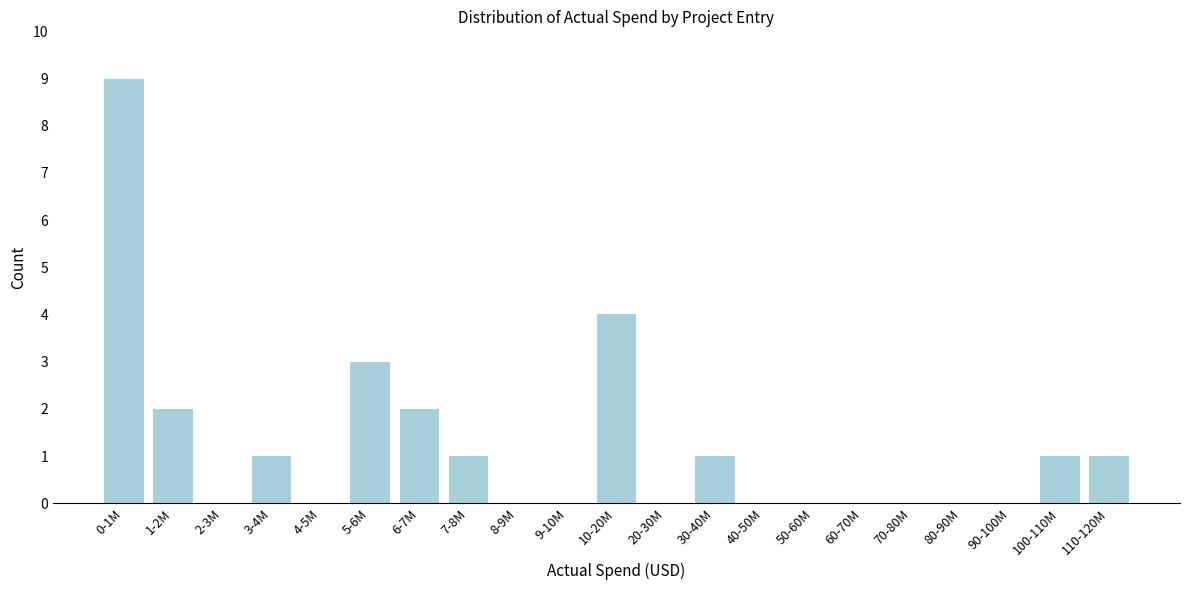

Reading left to right, extract all data points from this chart.

0-1M=9	1-2M=2	2-3M=0	3-4M=1	4-5M=0	5-6M=3	6-7M=2	7-8M=1	8-9M=0	9-10M=0	10-20M=4	20-30M=0	30-40M=1	40-50M=0	50-60M=0	60-70M=0	70-80M=0	80-90M=0	90-100M=0	100-110M=1	110-120M=1